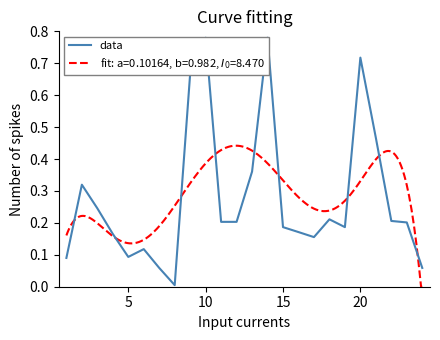

The chart shows a value of 0.8 at 20. True or false?

False